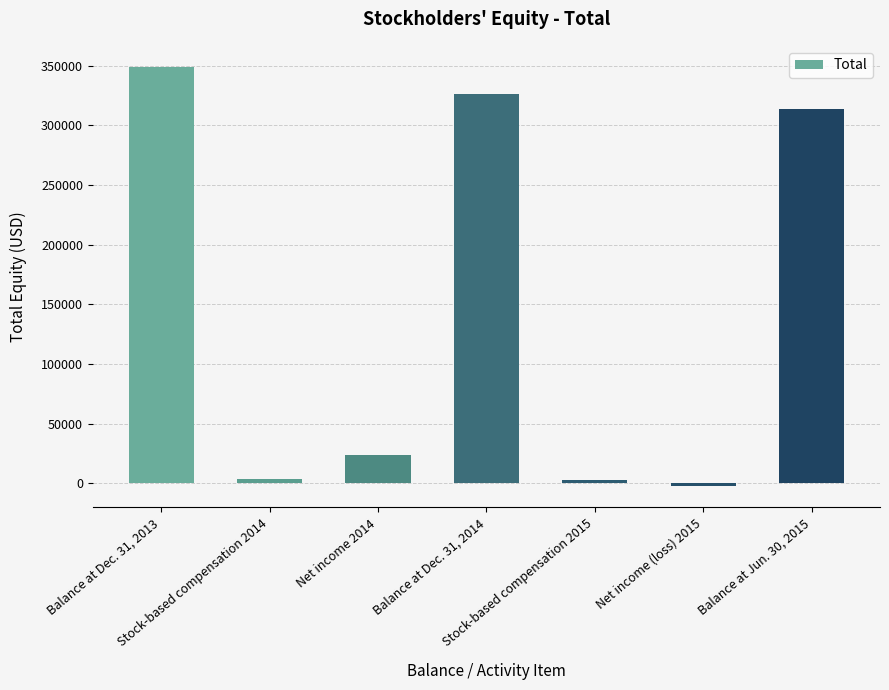

Which category has the lowest value across all series?

Net income (loss) 2015